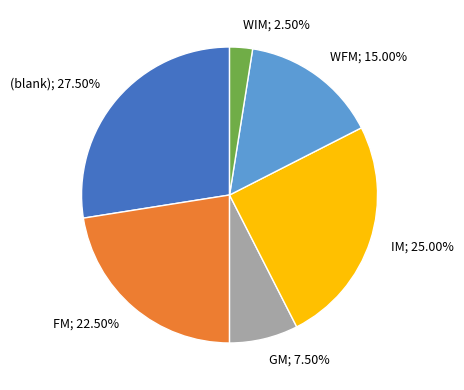

Is there any slice that represents more than half of the pie?

No